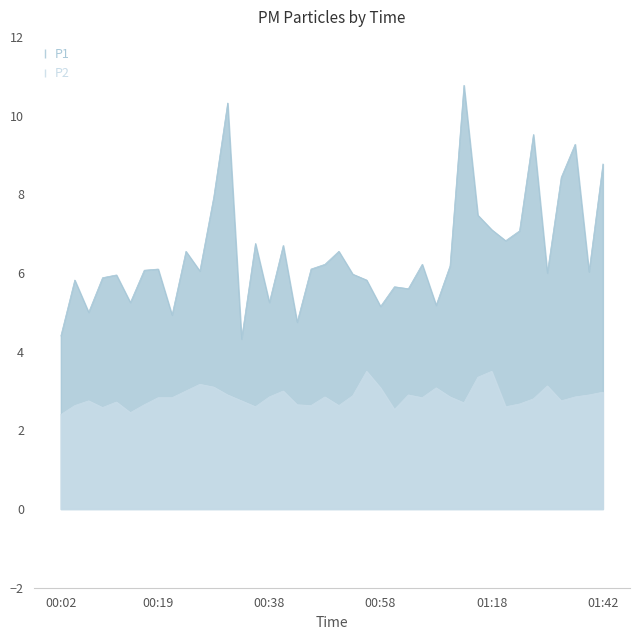

Does the chart have visible grid lines?

No